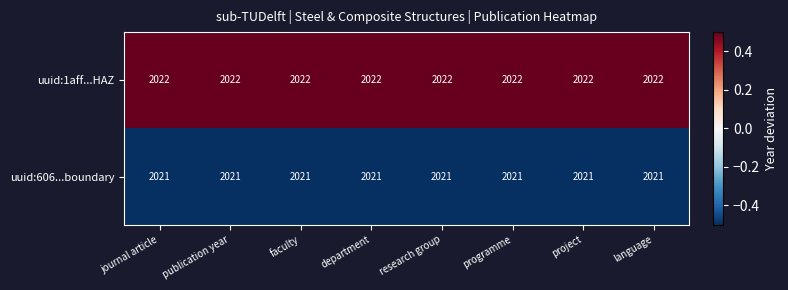

Is the value of uuid:606...boundary at faculty greater than the value of uuid:1aff...HAZ at research group?

No